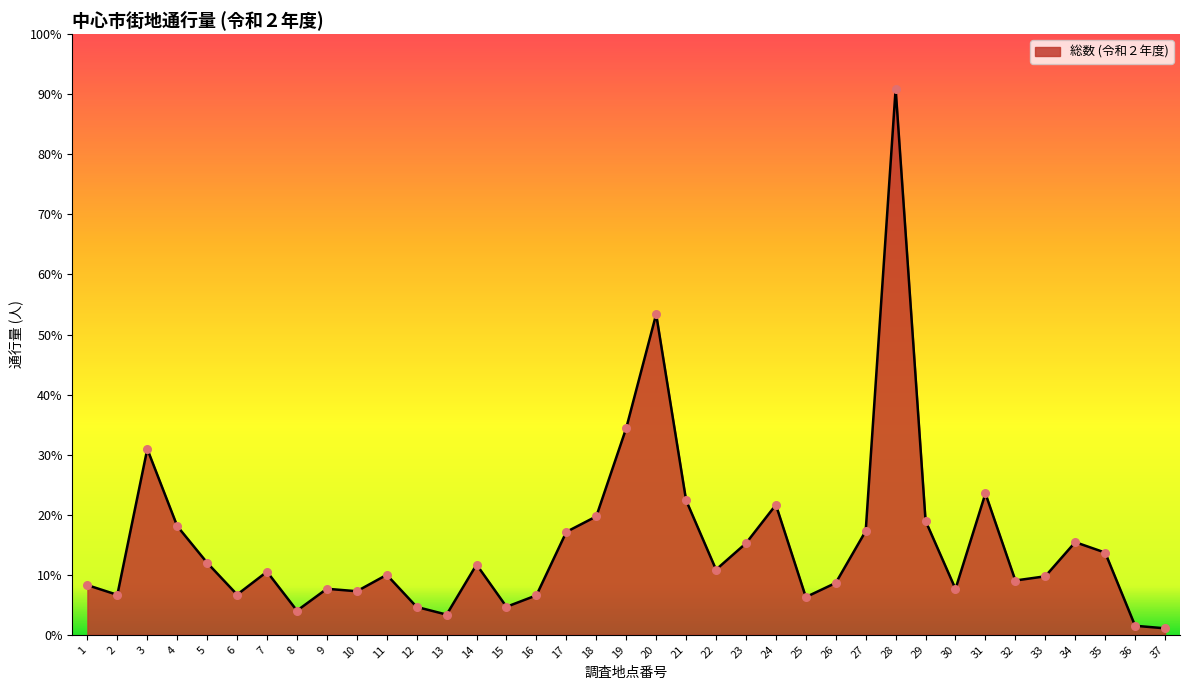

Approximately how many times larger is the value at 35 compared to 19?

0.4